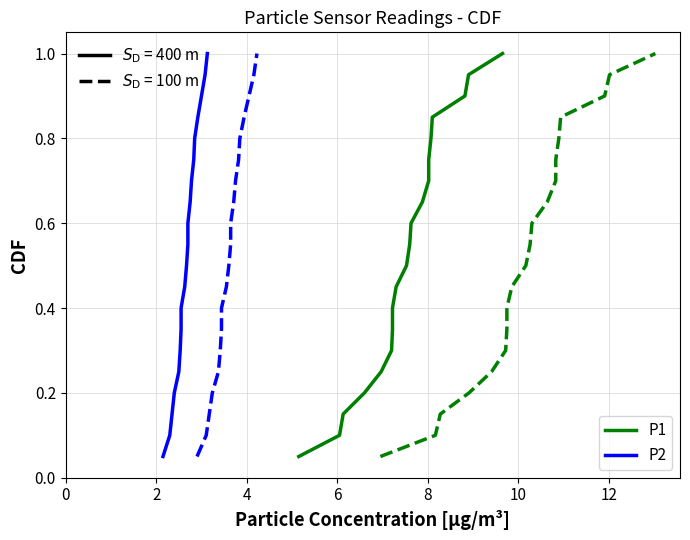

Does the chart have visible grid lines?

Yes